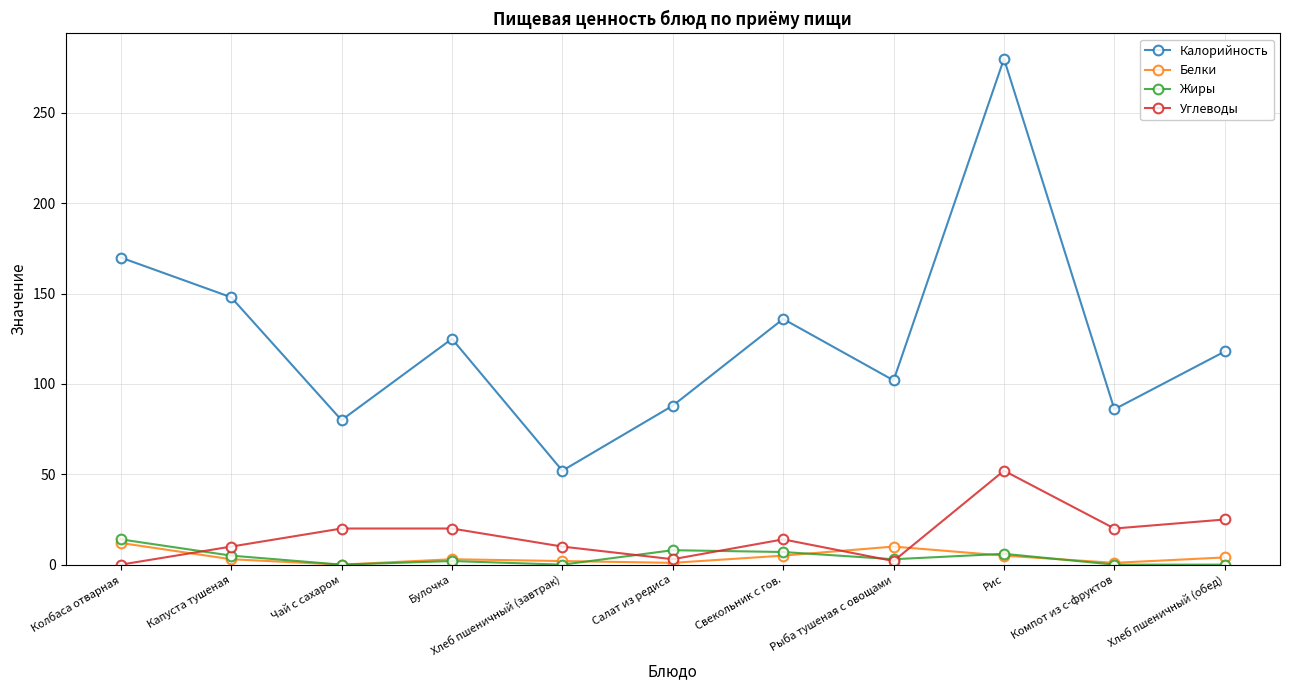

True or false: Белки has more than 1 interior local peaks.

True